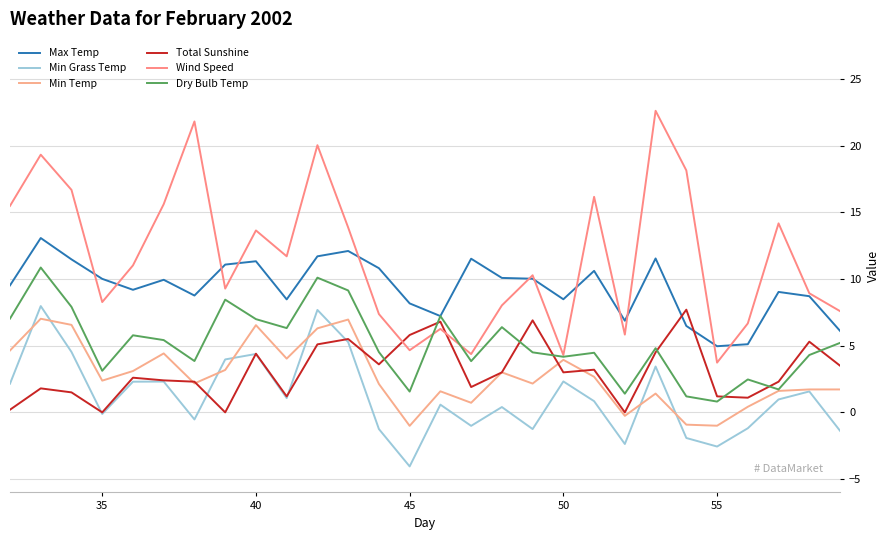

What is the smallest value displayed?

-4.0